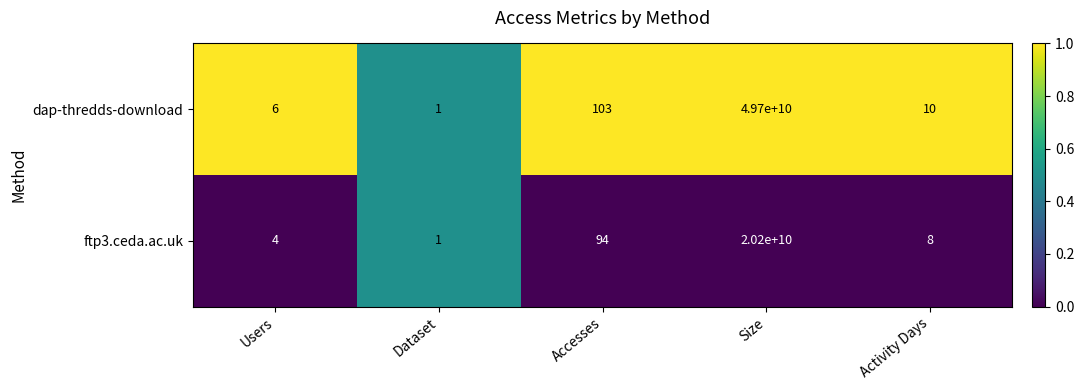

Rank the series at Users from lowest to highest value.

ftp3.ceda.ac.uk, dap-thredds-download